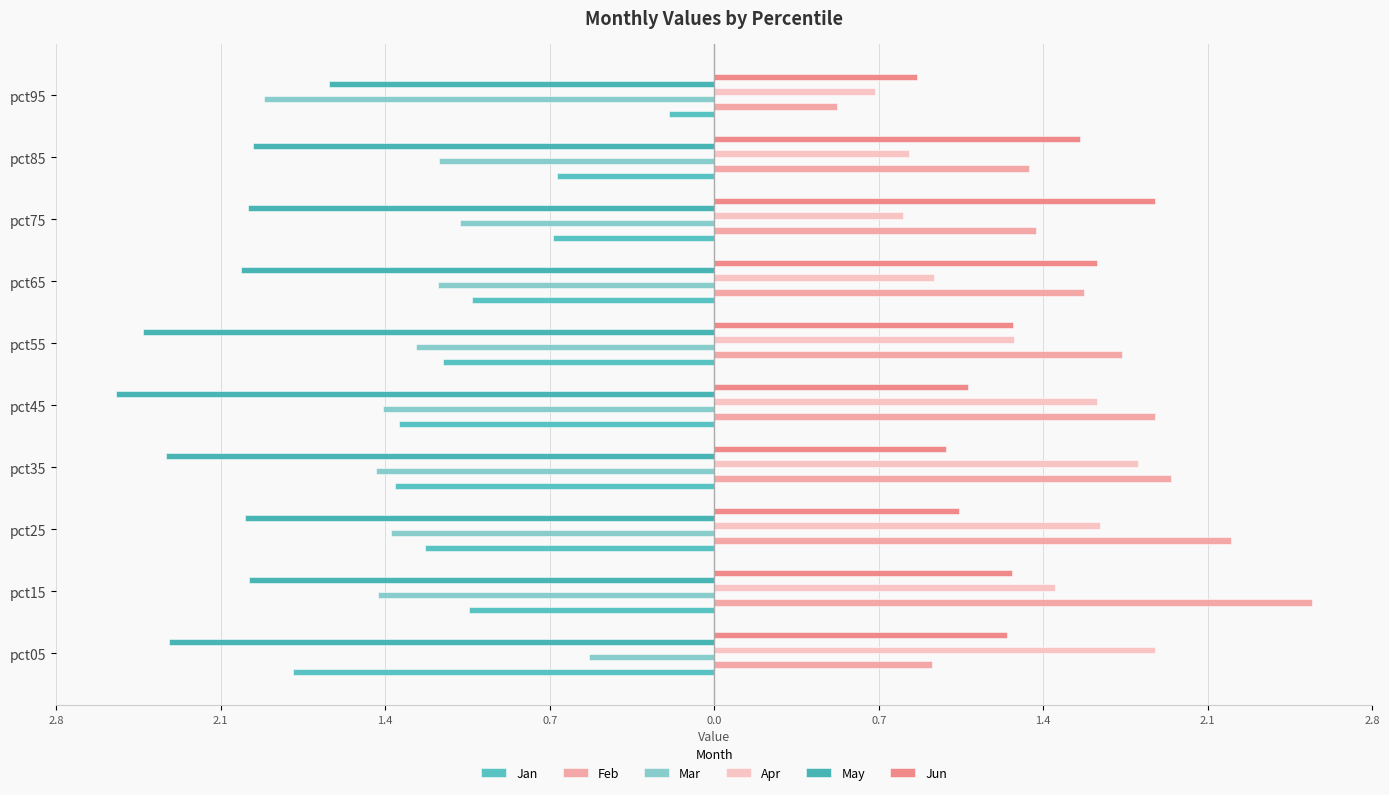

Reading right to left, what are all the values shown in this chart?

Jan: -0.2	-0.7	-0.7	-1.0	-1.2	-1.3	-1.4	-1.2	-1.0	-1.8
Feb: 0.5	1.3	1.4	1.6	1.7	1.9	1.9	2.2	2.5	0.9
Mar: -1.9	-1.2	-1.1	-1.2	-1.3	-1.4	-1.4	-1.4	-1.4	-0.5
Apr: 0.7	0.8	0.8	0.9	1.3	1.6	1.8	1.6	1.5	1.9
May: -1.6	-2.0	-2.0	-2.0	-2.4	-2.5	-2.3	-2.0	-2.0	-2.3
Jun: 0.9	1.6	1.9	1.6	1.3	1.1	1.0	1.0	1.3	1.2